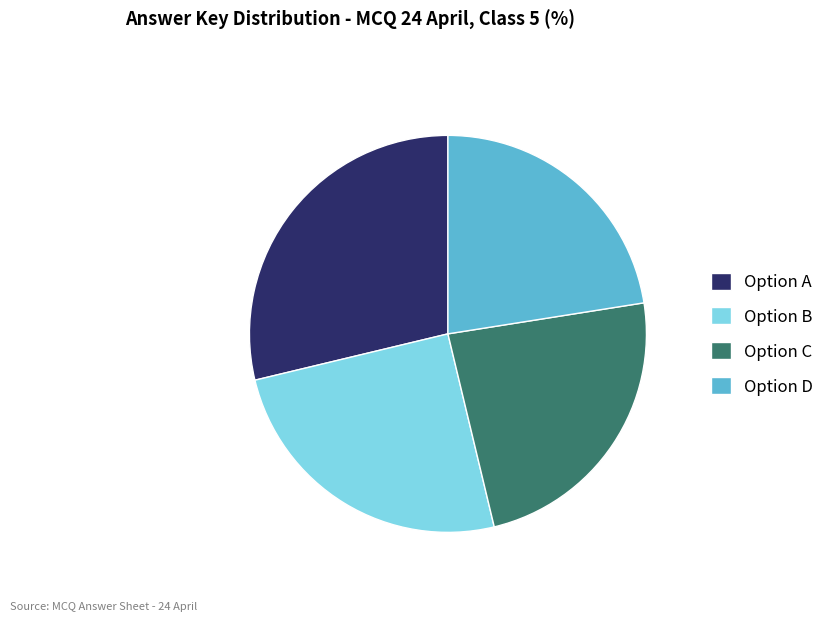

Which category has the biggest portion of the pie?

Option A